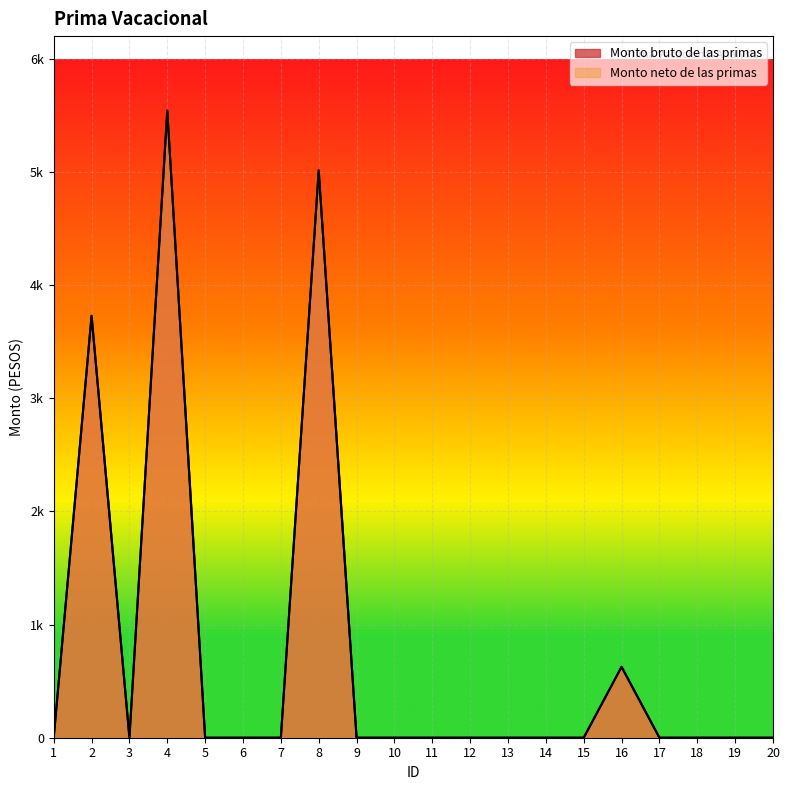

At which category does the chart reach its peak across all series?

4